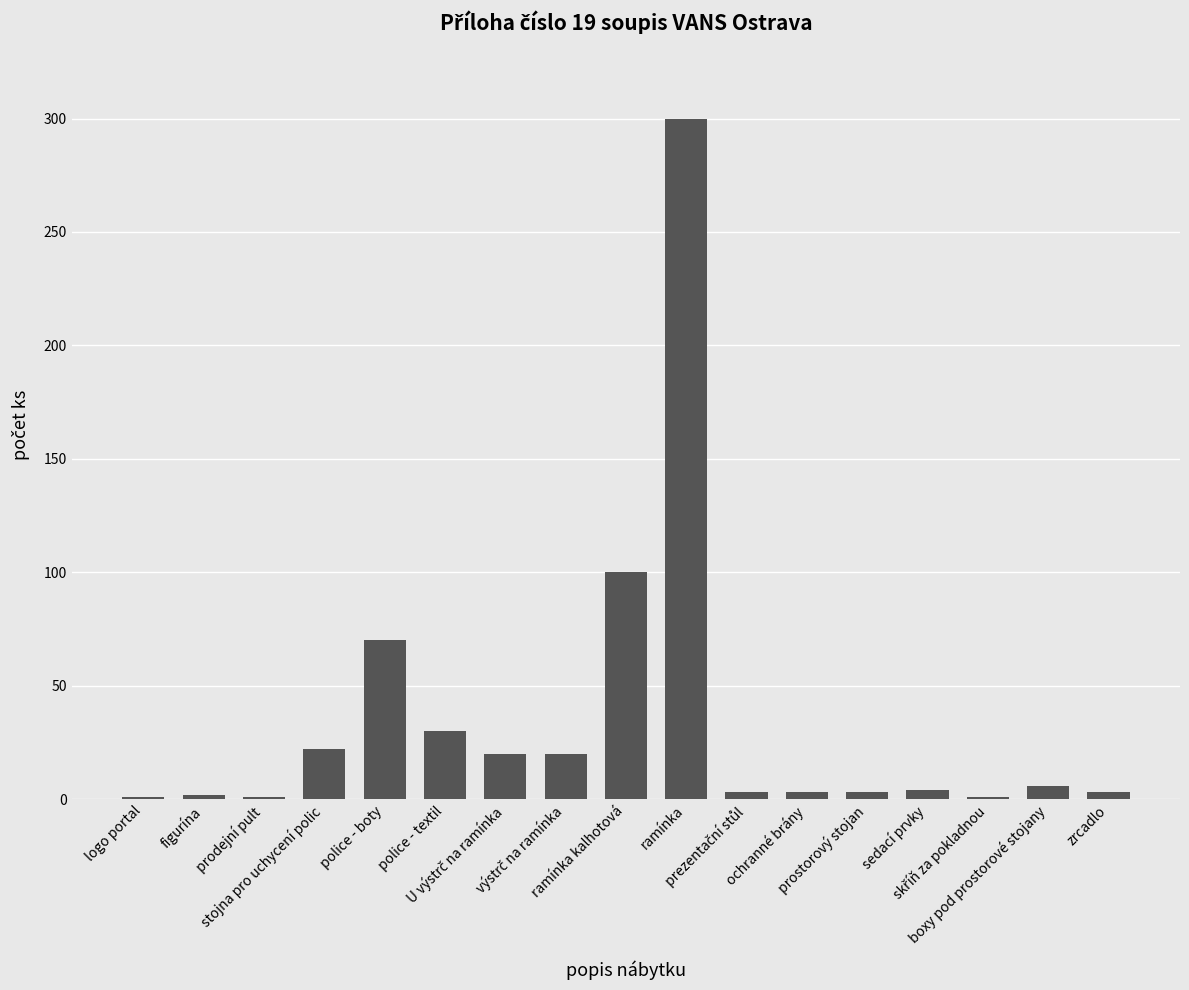

What is the difference between the maximum and minimum values?

299